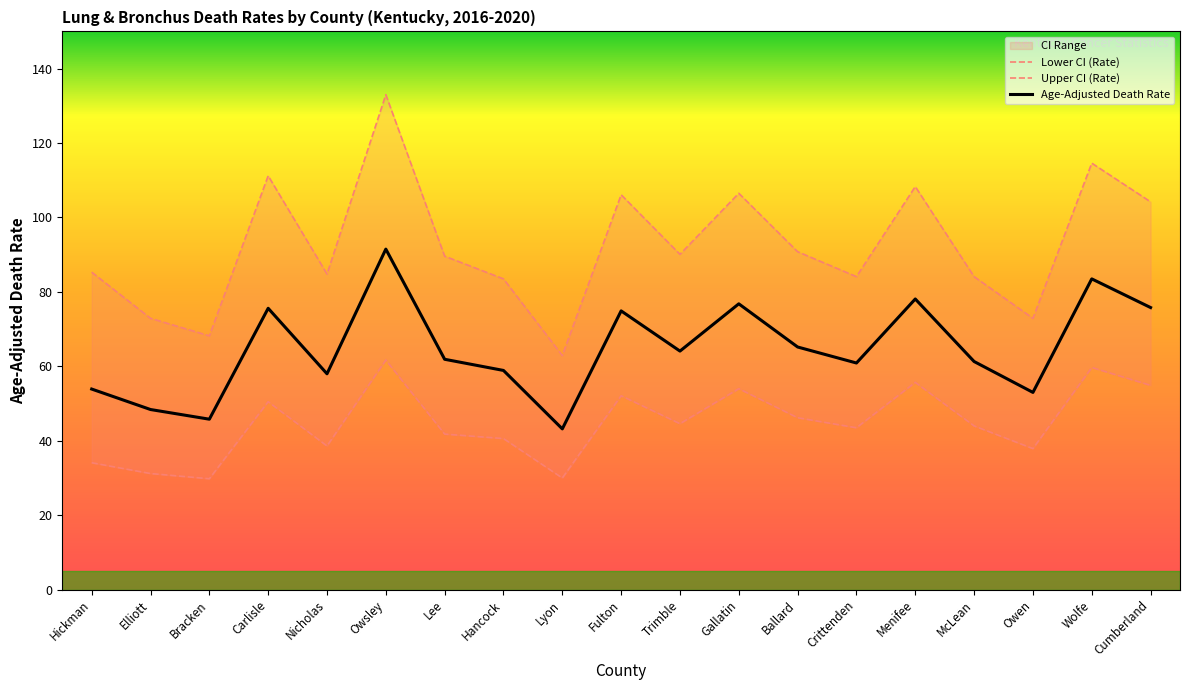

Is it true that Age-Adjusted Death Rate equals 61.3 at McLean?

True